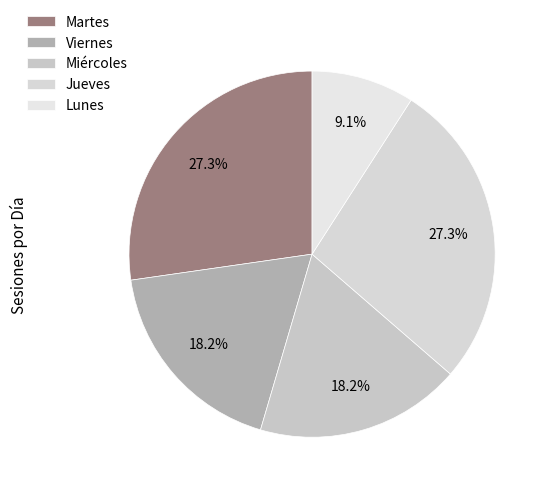

To the nearest percent, what is the difference between the Jueves and Miércoles slice percentages?

9%